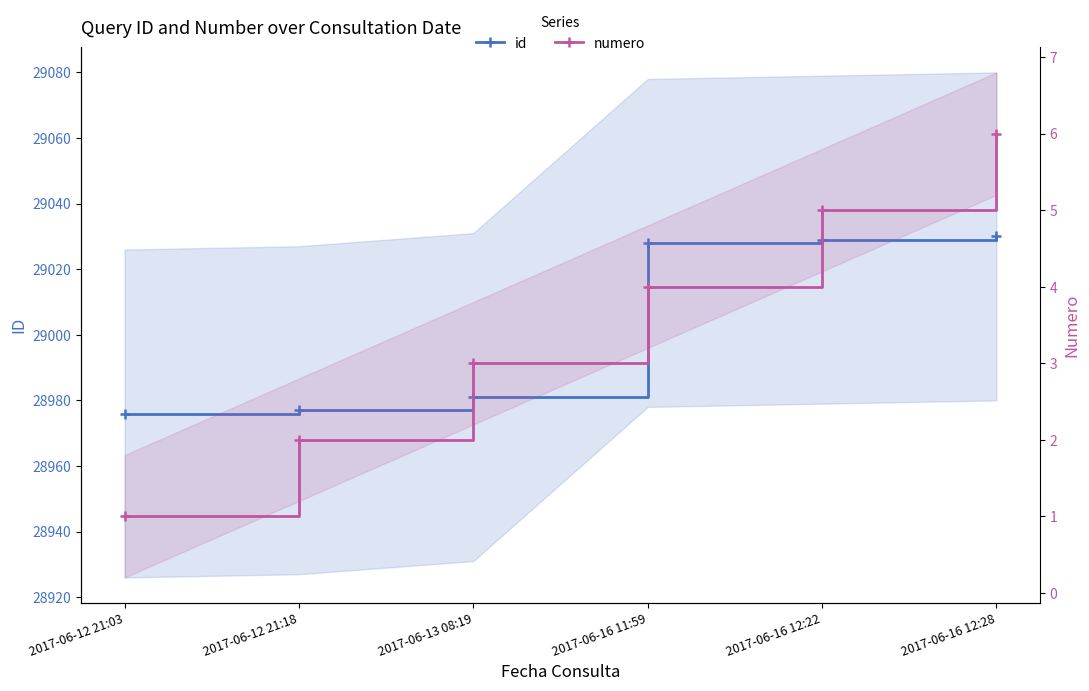

What is the label of the 2nd point from the right?

2017-06-16 12:22